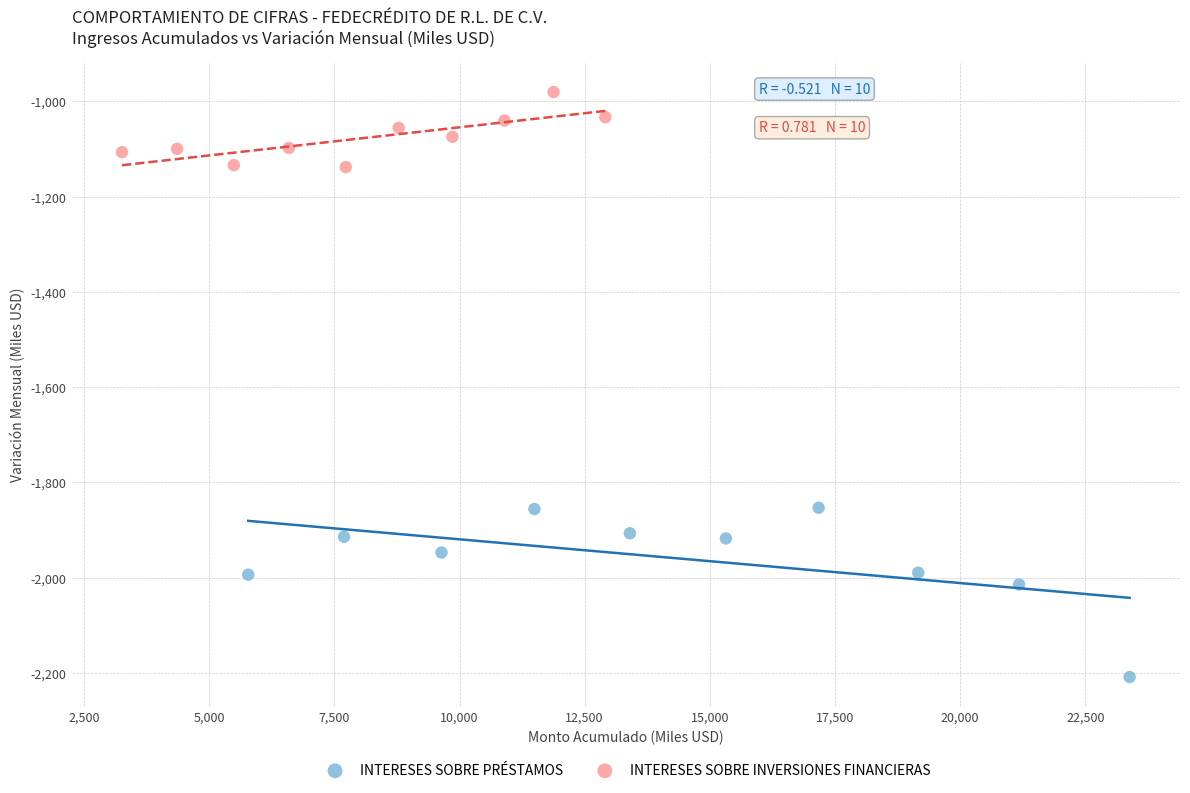

Which series reaches the minimum Y coordinate?

INTERESES SOBRE PRÉSTAMOS